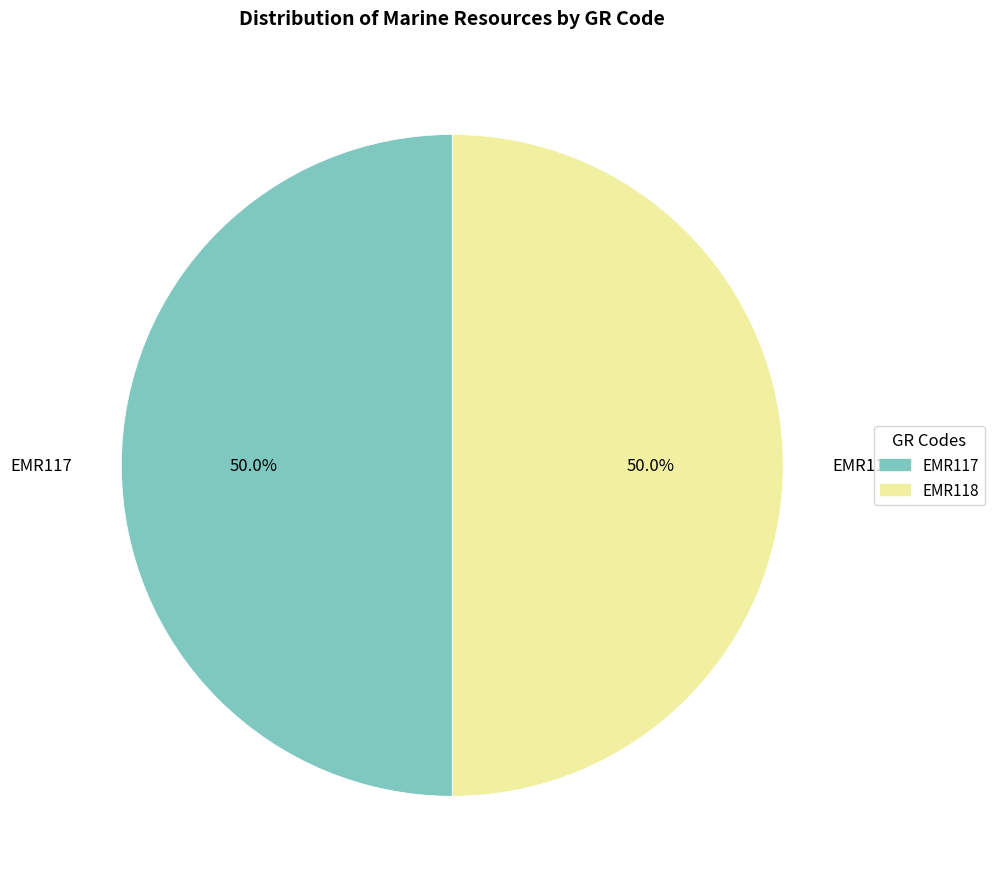

Do EMR117 and EMR118 together represent more than half of the pie?

Yes